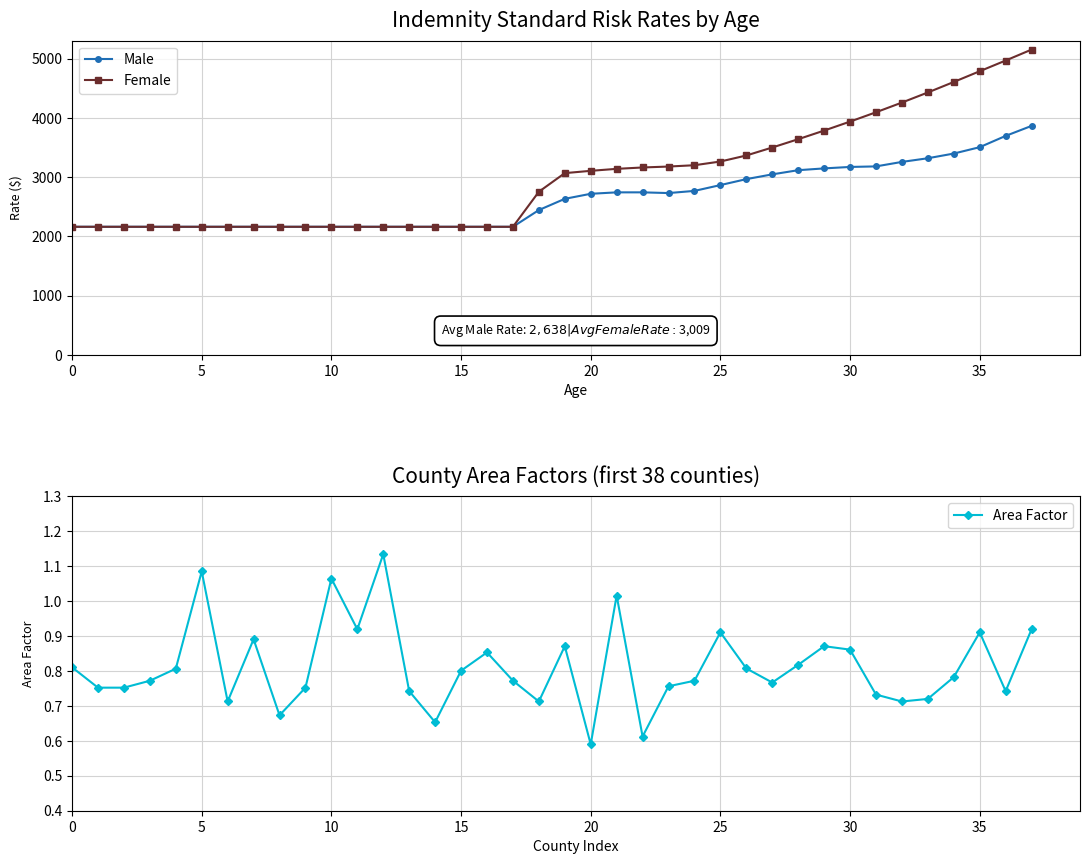

True or false: Female has more than 1 points higher than both neighbors.

False